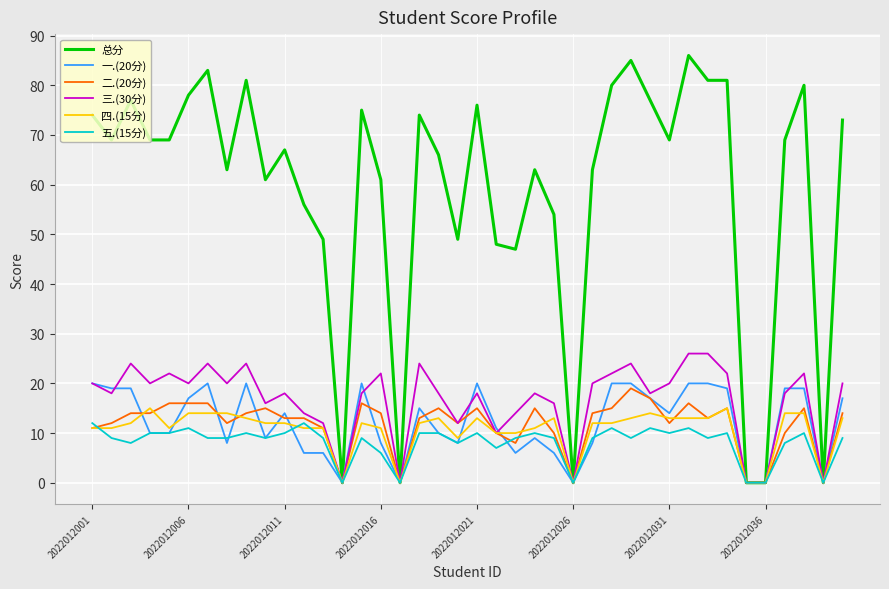

Which series has the largest total across all categories?

总分